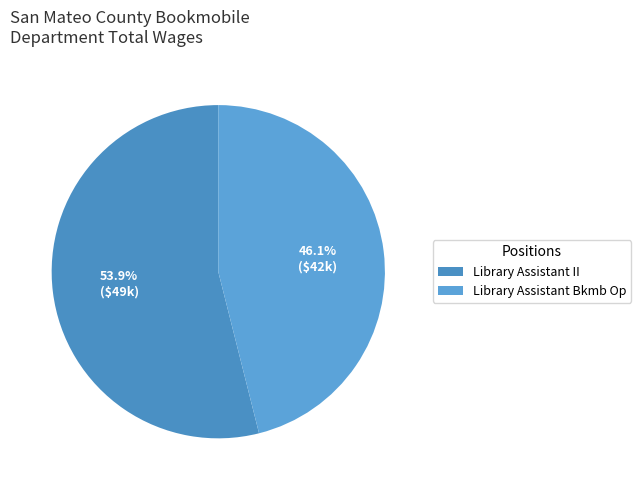

Approximately how many times larger is the value at Library Assistant Bkmb Op compared to Library Assistant II?

0.9